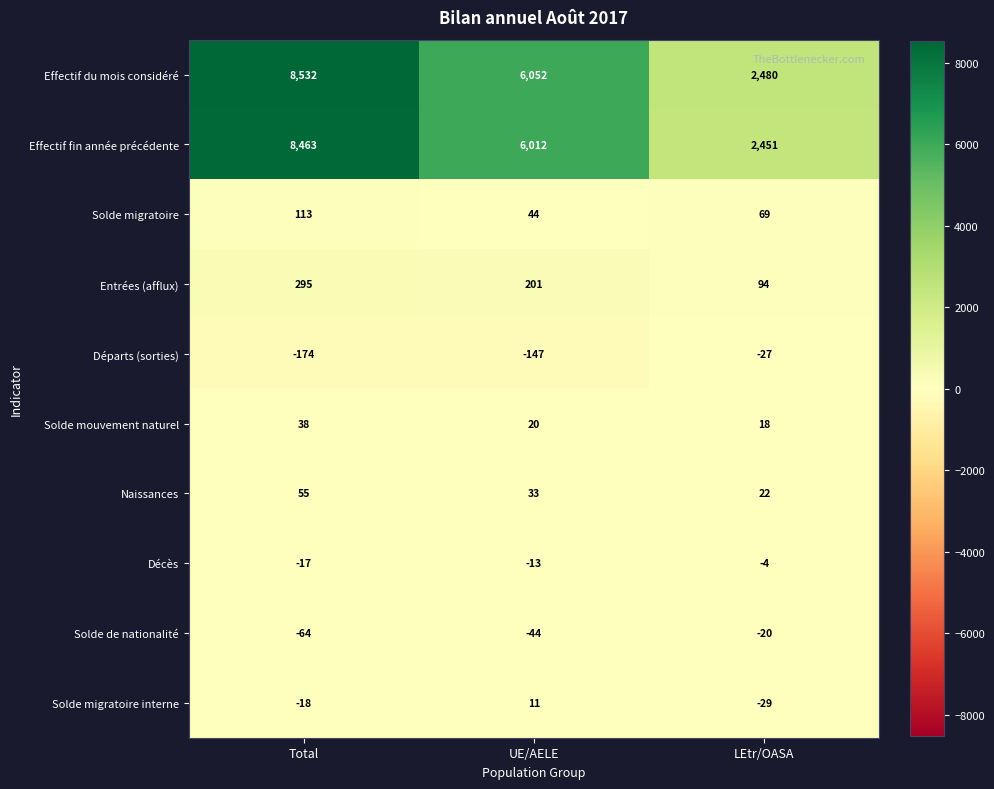

Is it true that Entrées (afflux) equals 201 at UE/AELE?

True